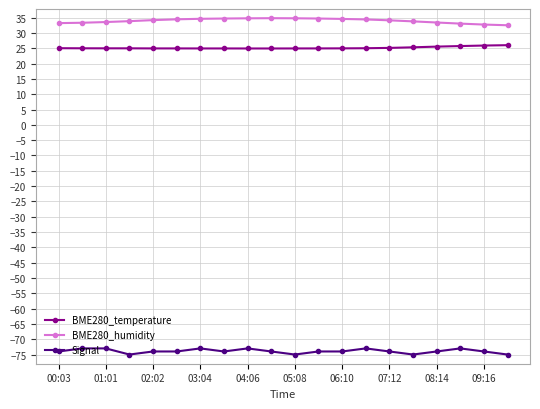

List the series in order of their peak value, highest first.

BME280_humidity, BME280_temperature, Signal